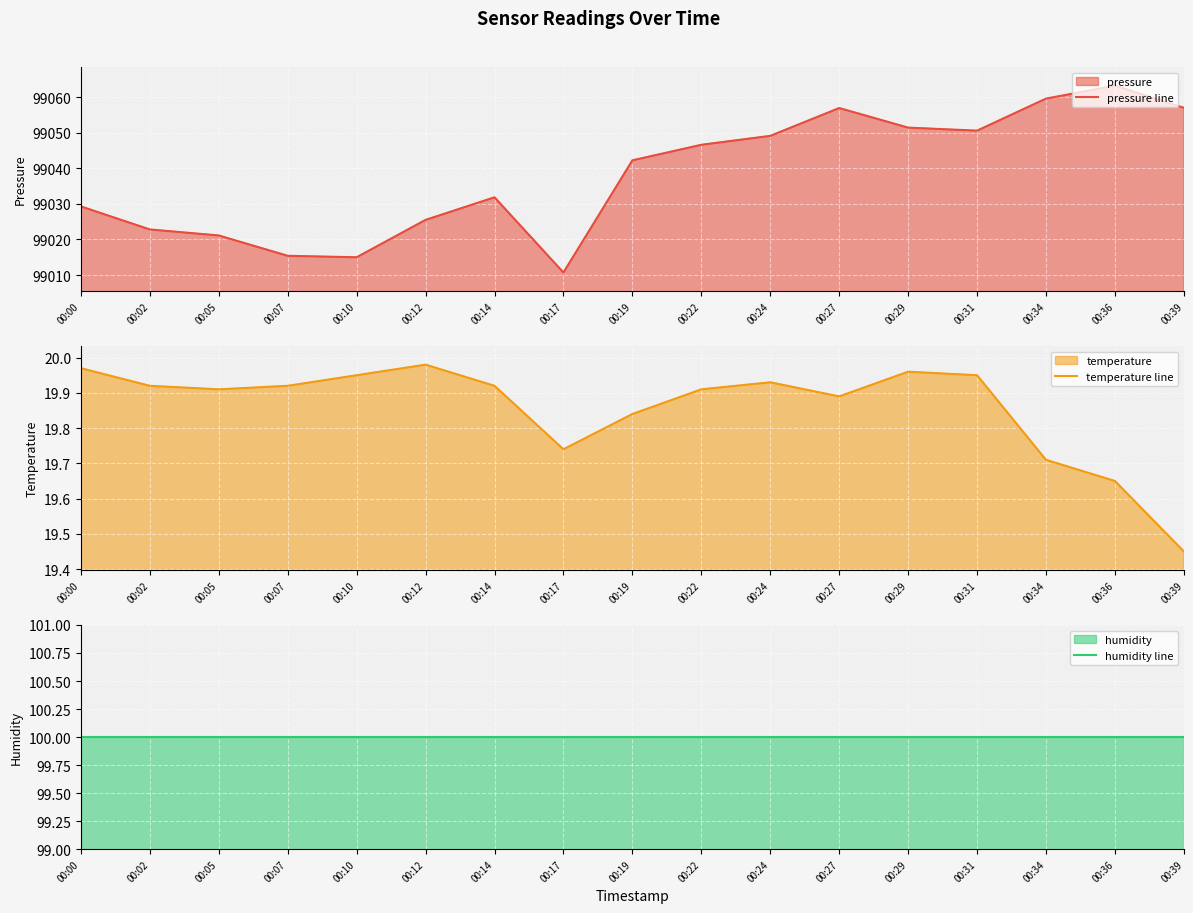

At which category is the sum across all series the highest?

00:36